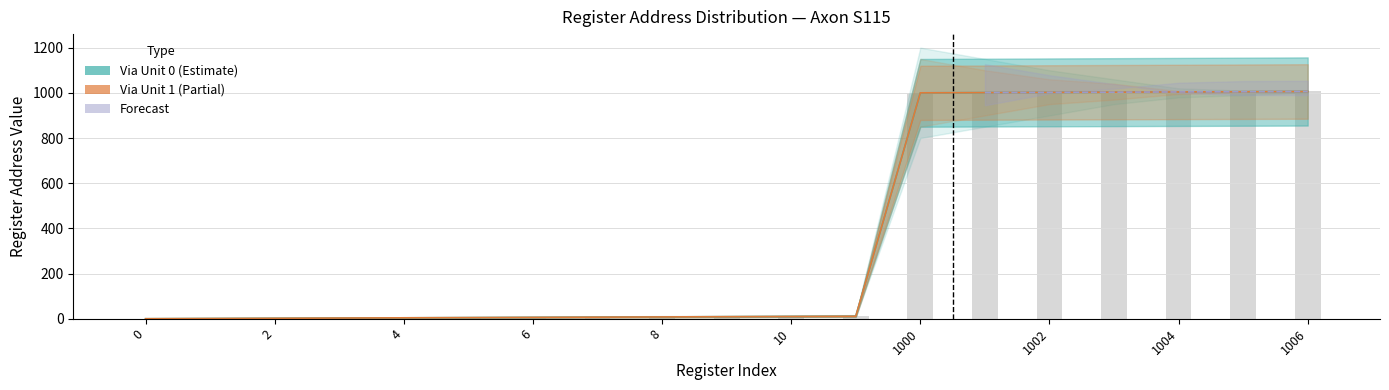

What is the difference between the maximum and minimum values in the Via Unit 0 series?

1006